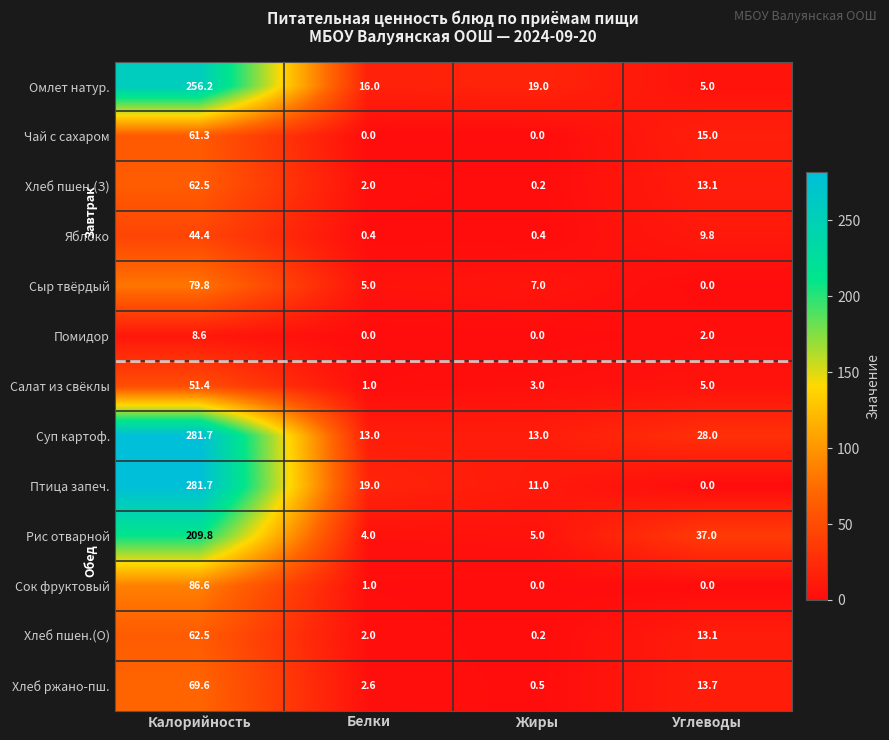

Rank the categories by Птица запеч. value from highest to lowest.

Калорийность, Белки, Жиры, Углеводы